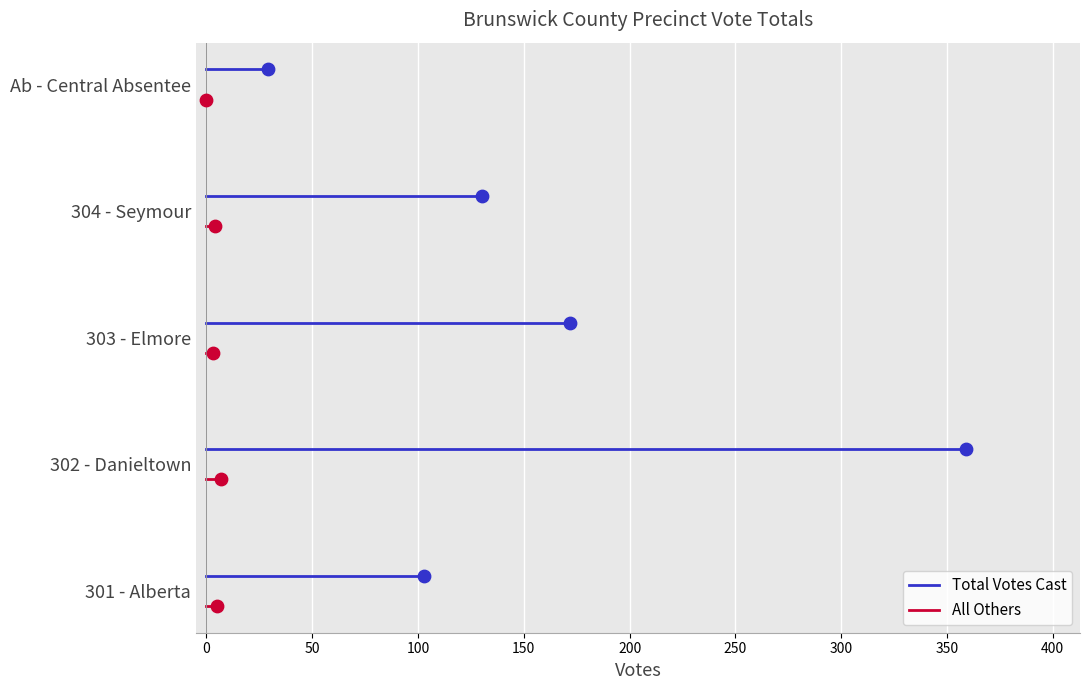

Which series has the largest Y range (max minus min)?

Total Votes Cast